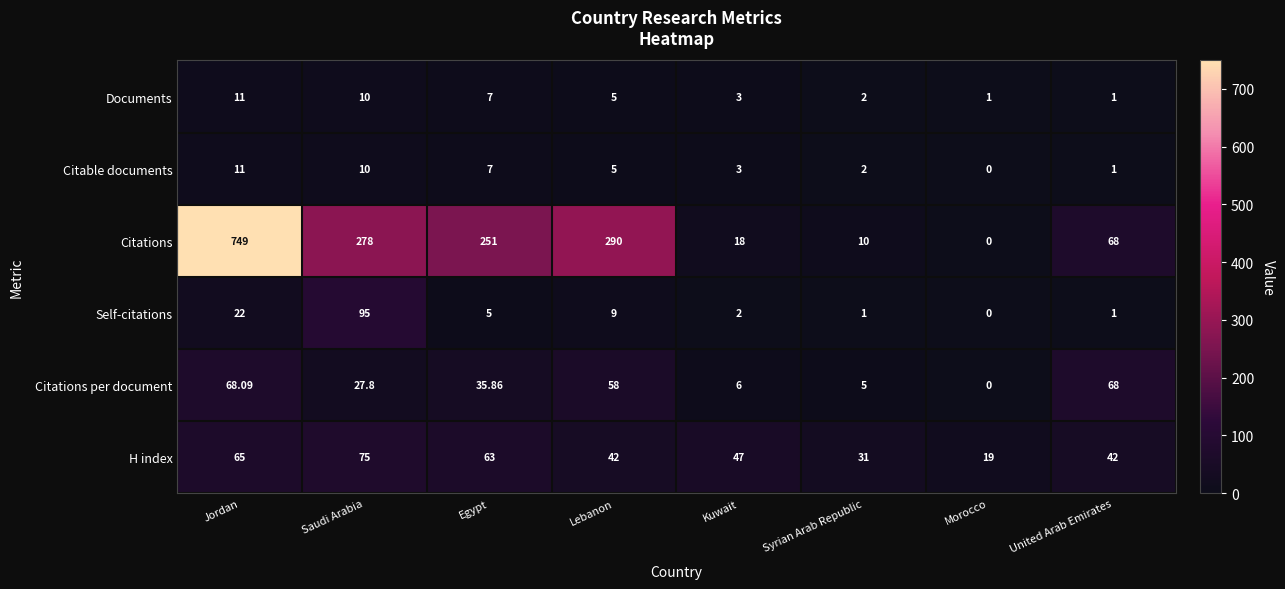

At which label does Documents first exceed 5?

Jordan